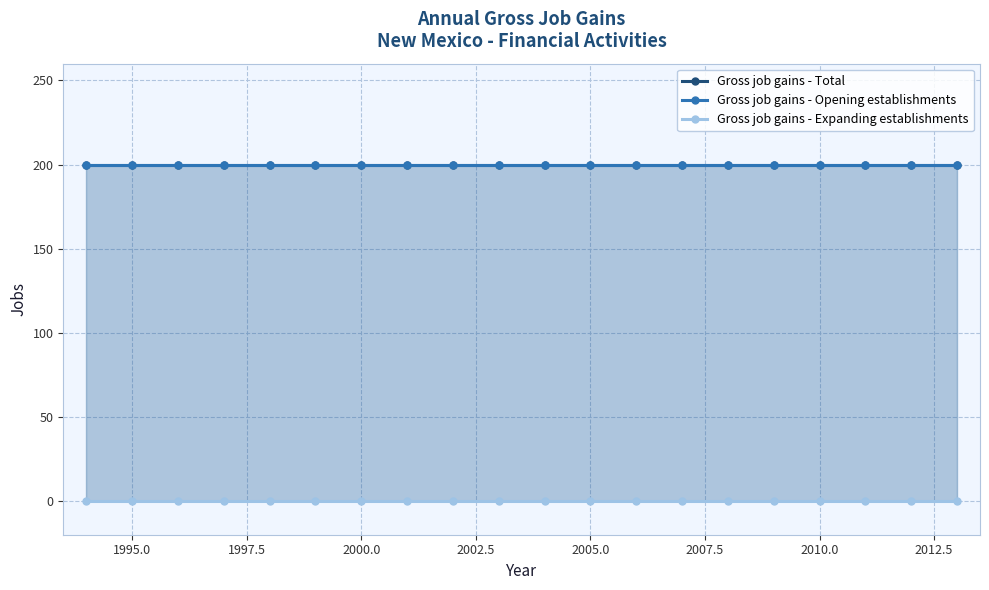

How many lines are shown in the chart?

3